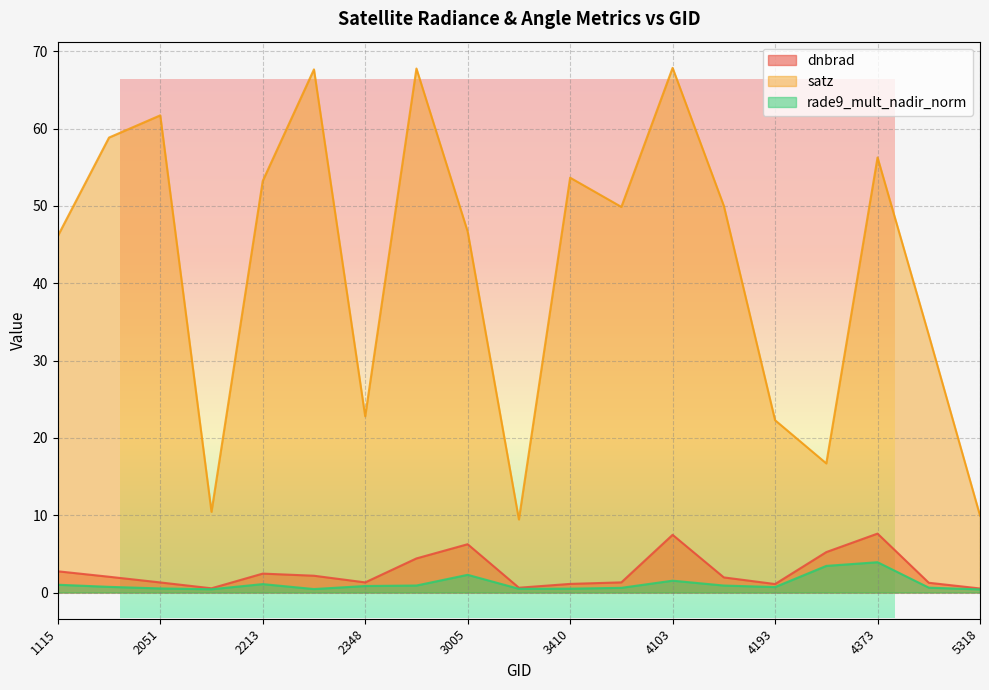

Which has a higher value, 1988 or 2249?

2249